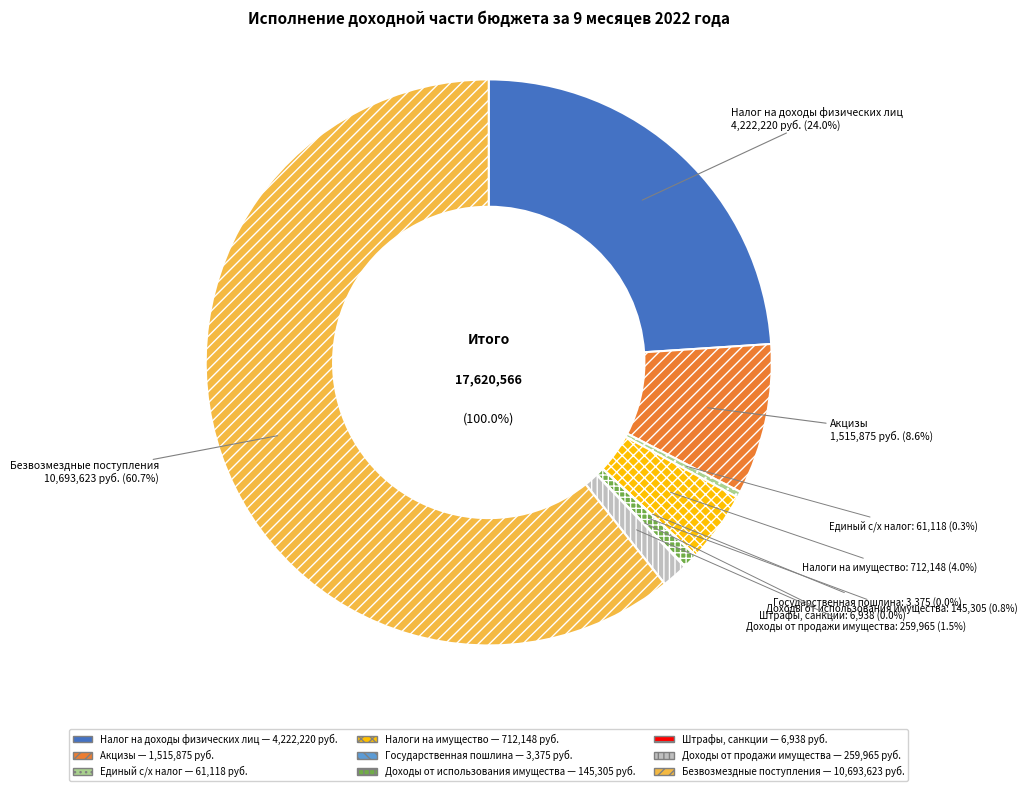

Which category accounts for the majority?

Безвозмездные
поступления